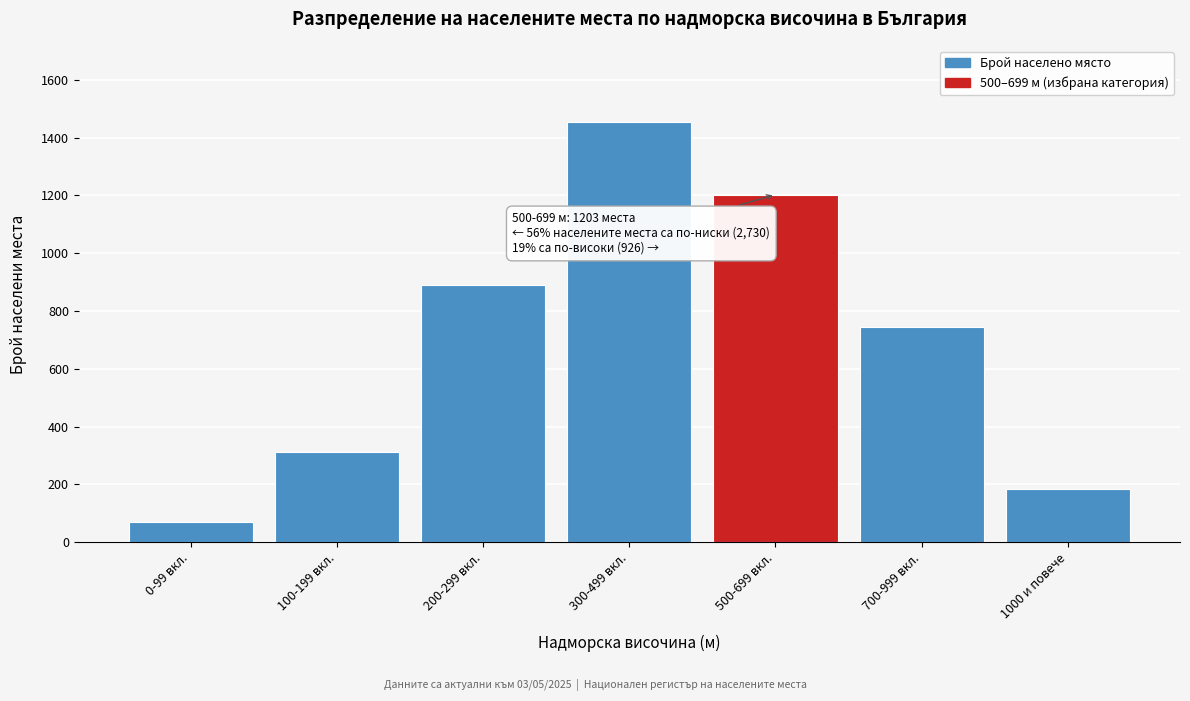

Reading left to right, transcribe all the data shown in this chart.

0-99 вкл.=71	100-199 вкл.=312	200-299 вкл.=891	300-499 вкл.=1456	500-699 вкл.=1203	700-999 вкл.=743	1000 и повече=183